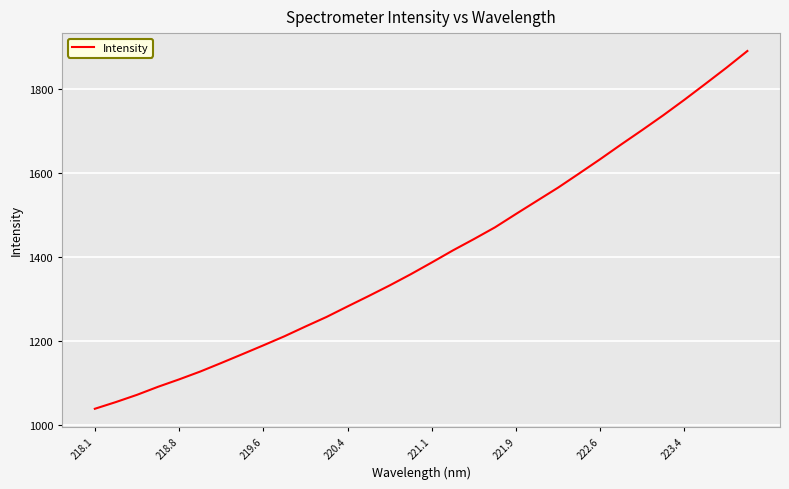

Count the number of data series in this chart.

1